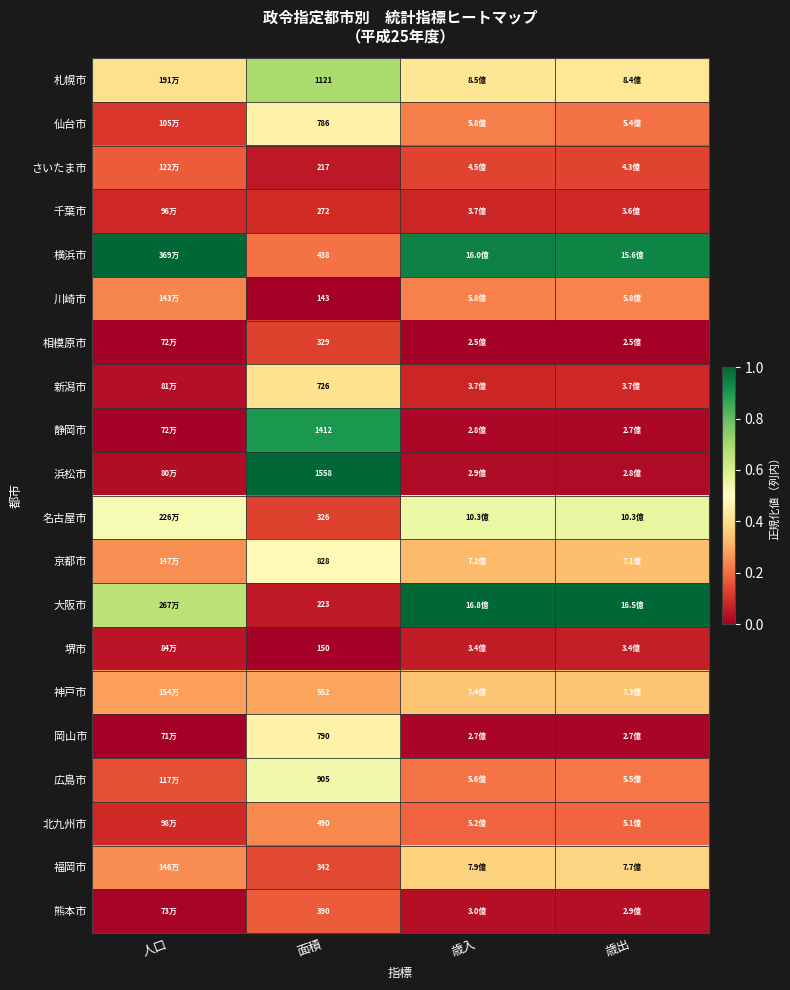

Rank the series at 面積 from highest to lowest value.

浜松市, 静岡市, 札幌市, 広島市, 京都市, 岡山市, 仙台市, 新潟市, 神戸市, 北九州市, 横浜市, 熊本市, 福岡市, 相模原市, 名古屋市, 千葉市, 大阪市, さいたま市, 堺市, 川崎市